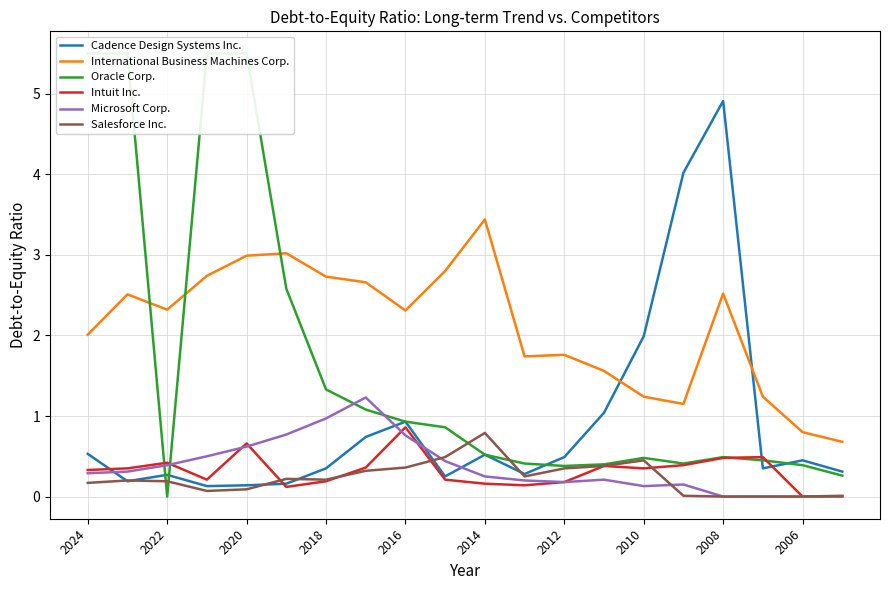

True or false: Intuit Inc. has more than 0 interior local peaks.

True